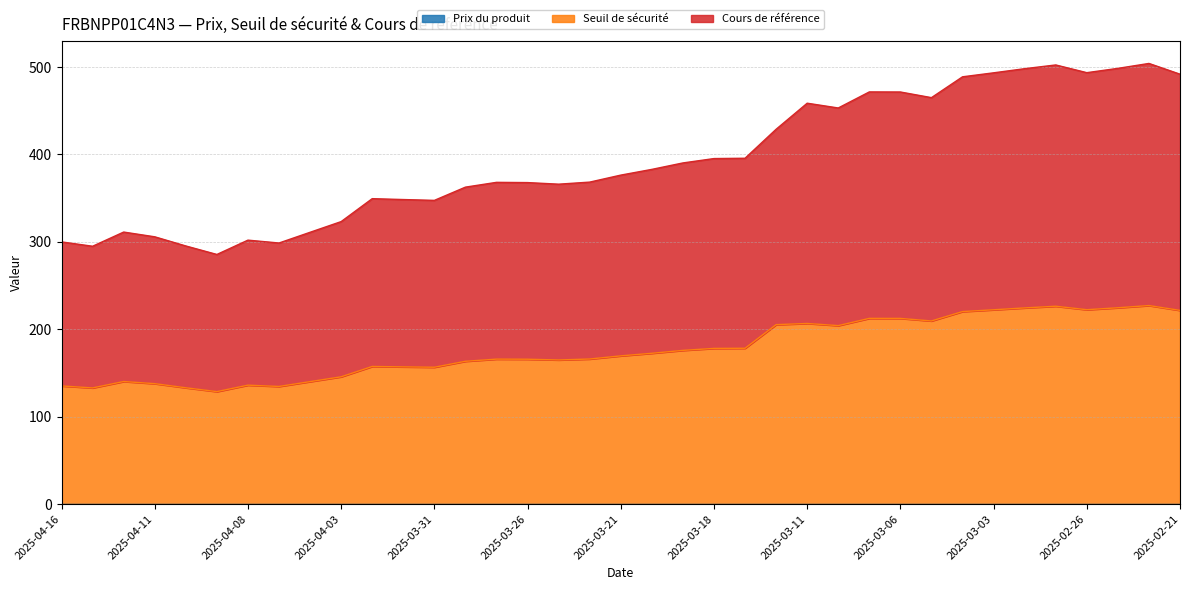

What is the average value of the Cours de référence series?

393.7